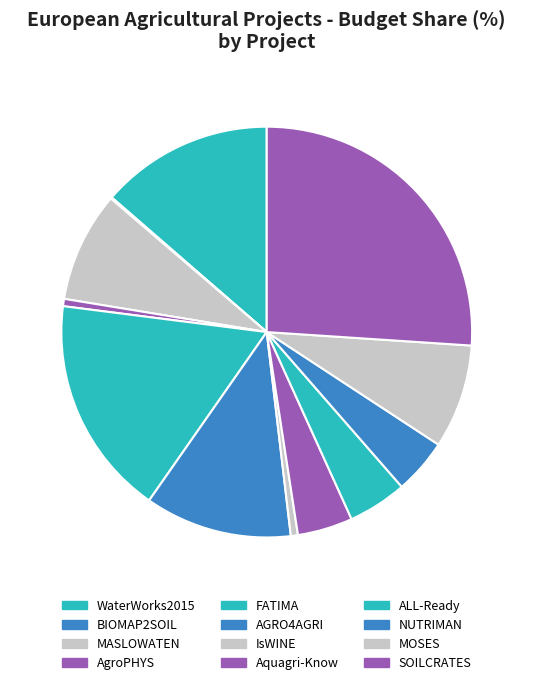

To the nearest percent, what portion does FATIMA represent?

17%